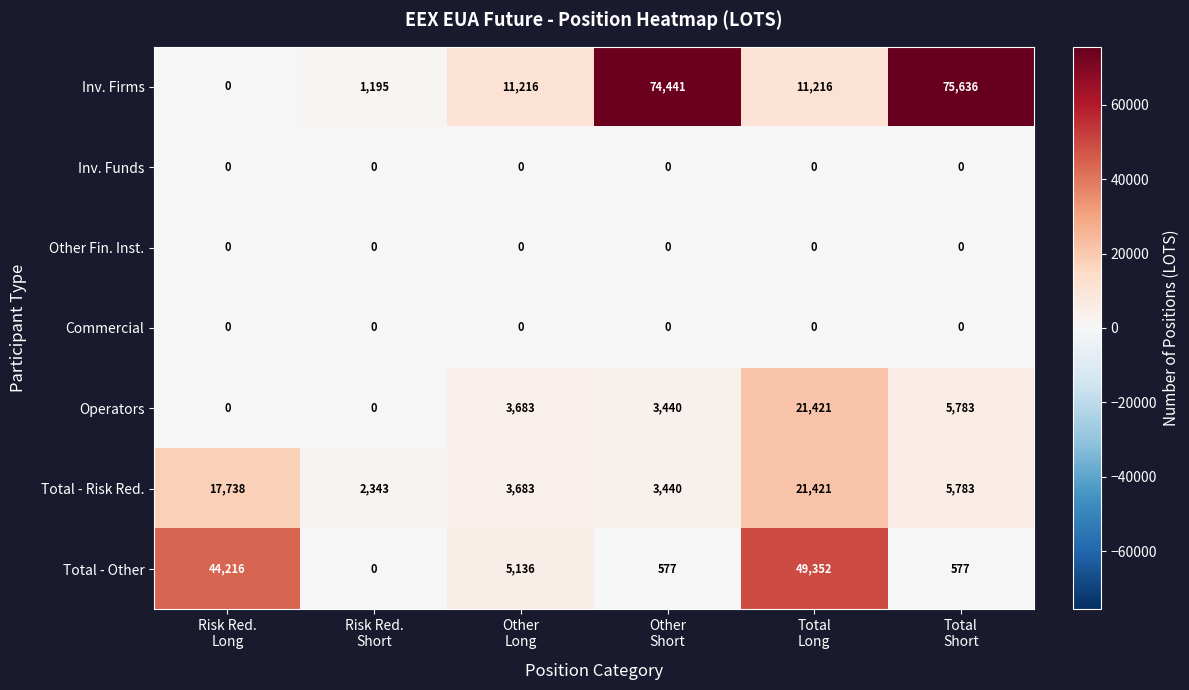

At how many categories does at least one series exceed 18794?

4